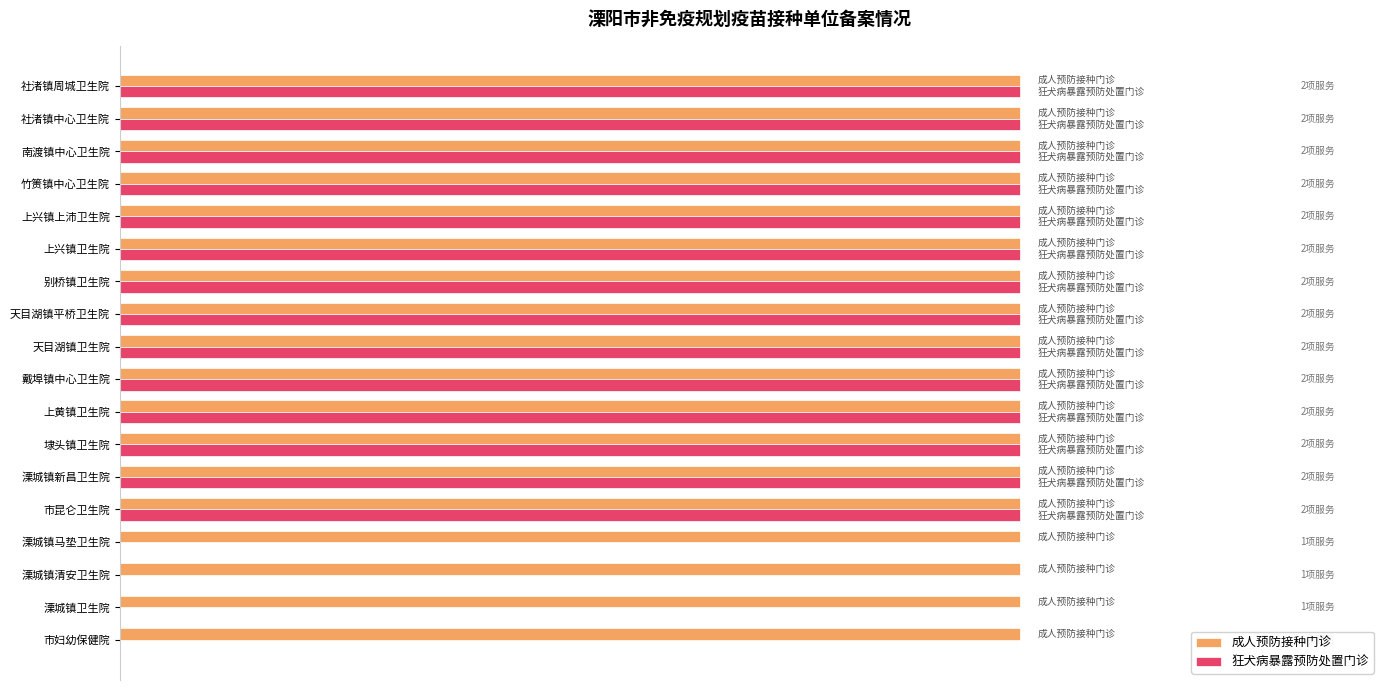

What are all the series names shown in the legend?

成人预防接种门诊, 狂犬病暴露预防处置门诊